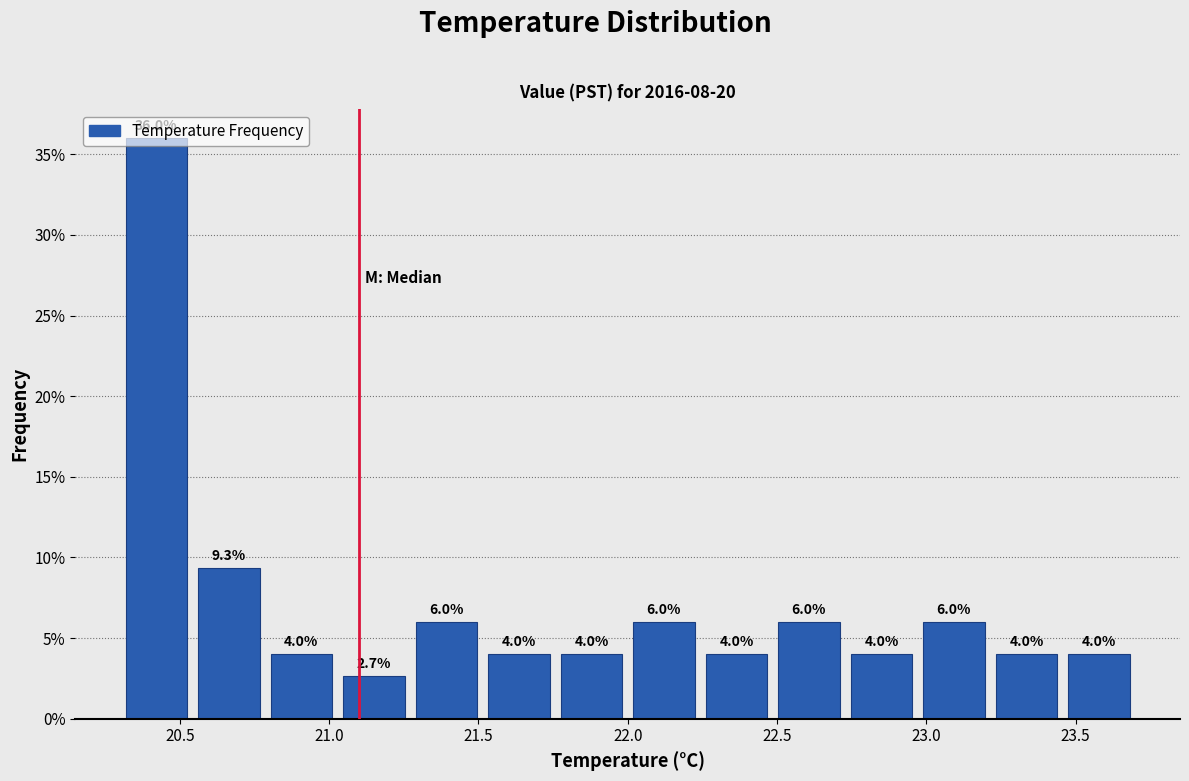

How tall is the bar that spans 22.75 to 22.95 on the x-axis? The bar edges are not printed on the chart, so give them approximately, as read against the axis.

4.0